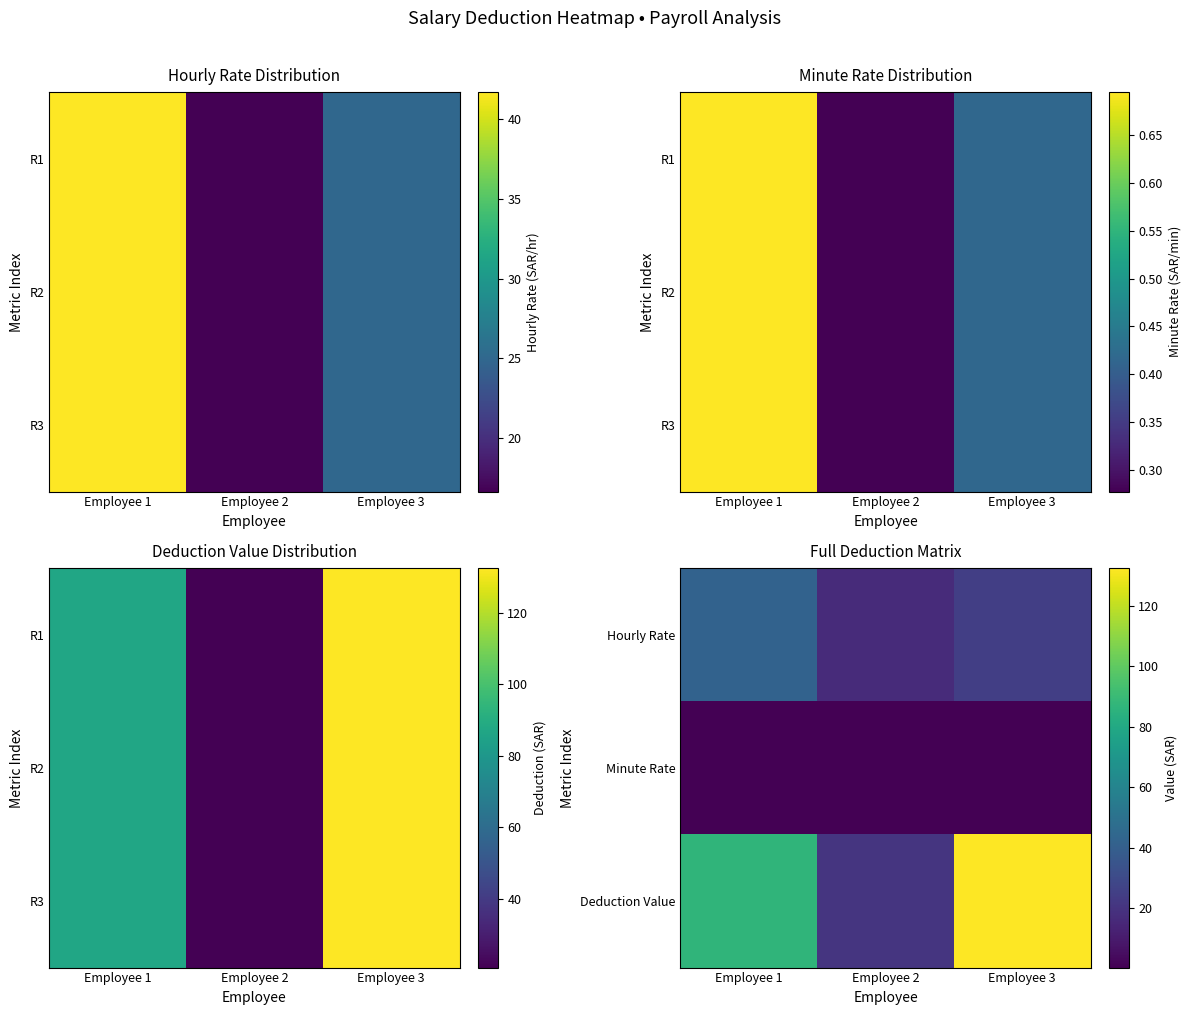

Rank the series by their average value, from lowest to highest.

Minute Rate, Hourly Rate, Deduction Value